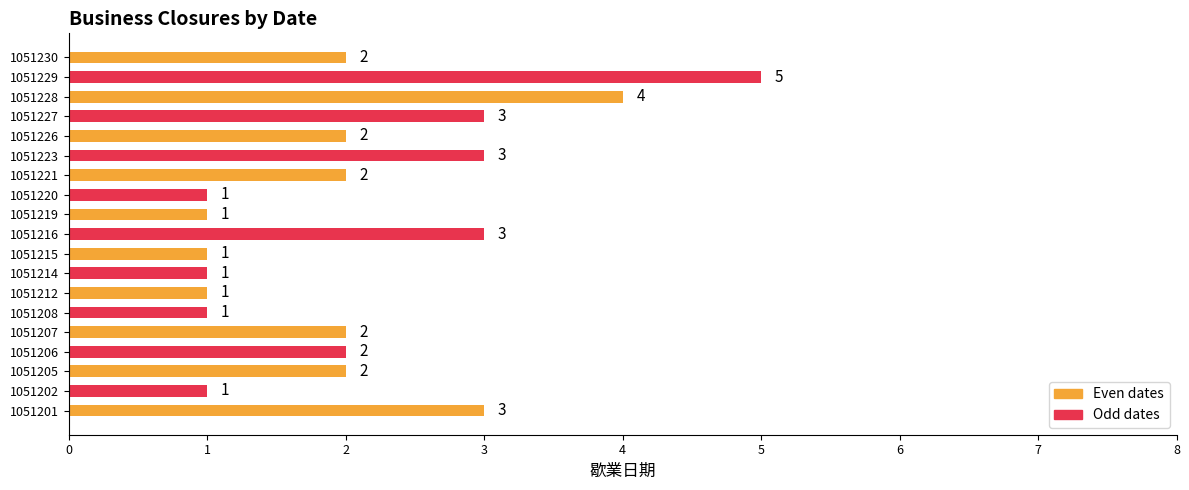

At which category does the chart reach its peak across all series?

1051229